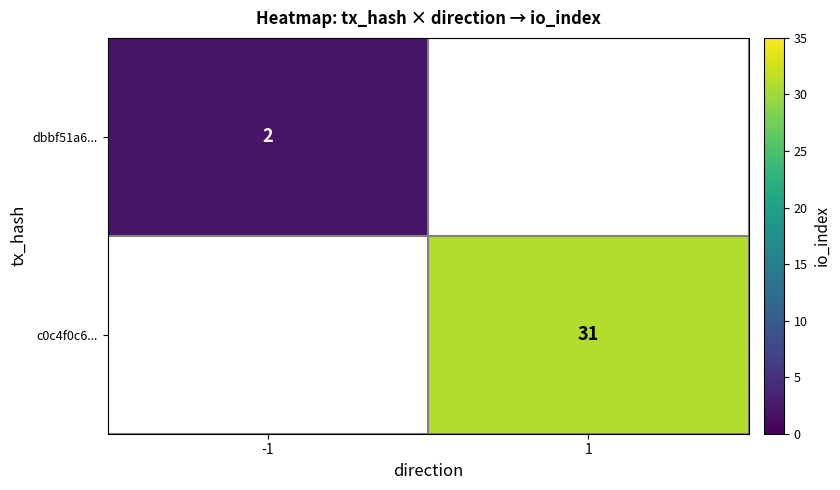

The value of c0c4f0c6... at 1 is 44. True or false?

False